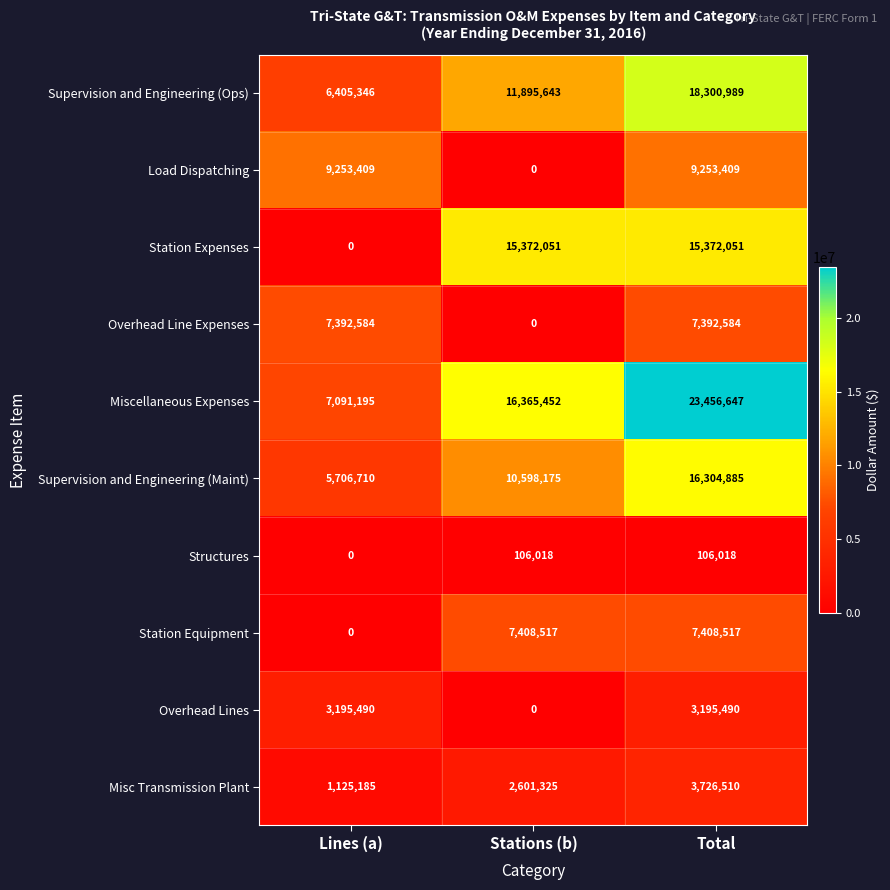

Is the value of Supervision and Engineering (Maint) at Stations (b) greater than the value of Overhead Line Expenses at Total?

Yes